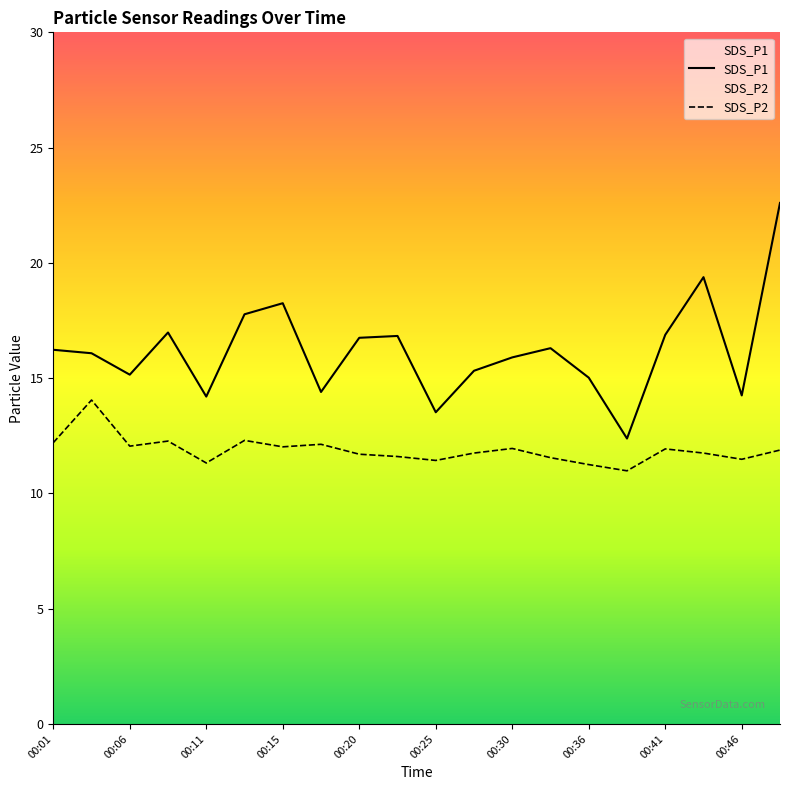

What is the maximum value for SDS_P1?

22.6